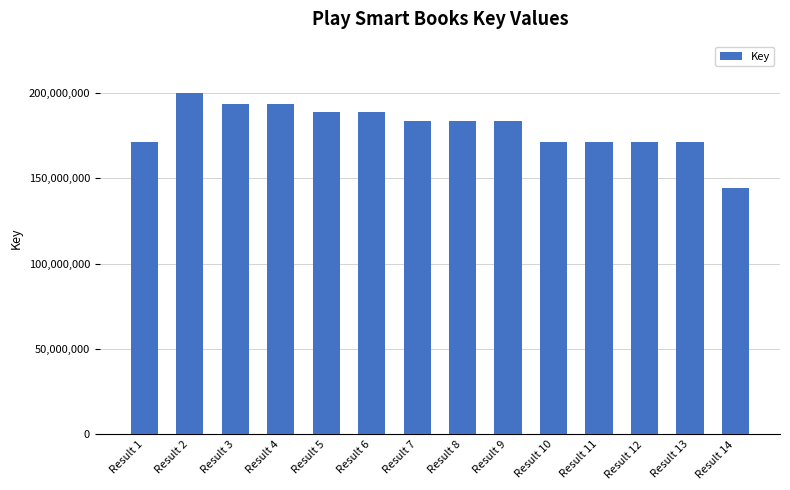

The chart shows a value of 188677975 at Result 6. True or false?

True